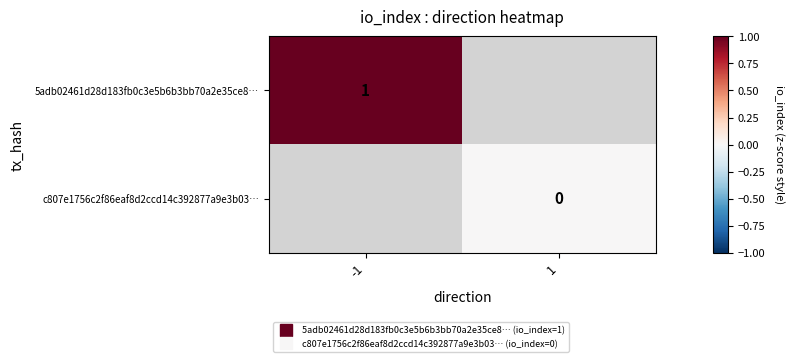

True or false: 5adb02461d28d183fb0c3e5b6b3bb70a2e35ce8… has a value of 1.0 at -1.

True